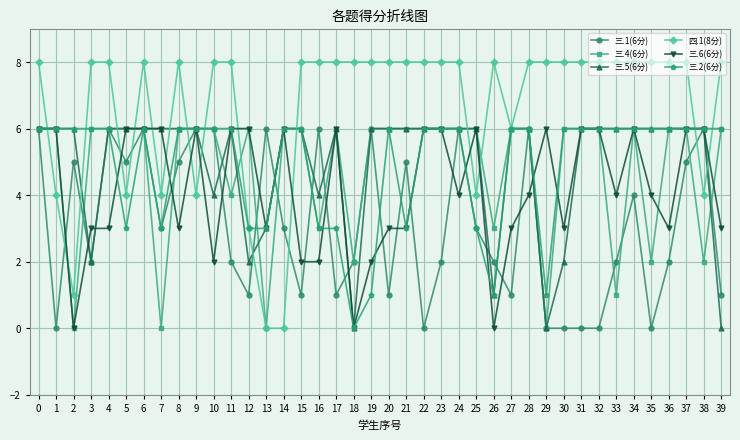

True or false: 三.2(6分) has more than 0 points higher than both neighbors.

True